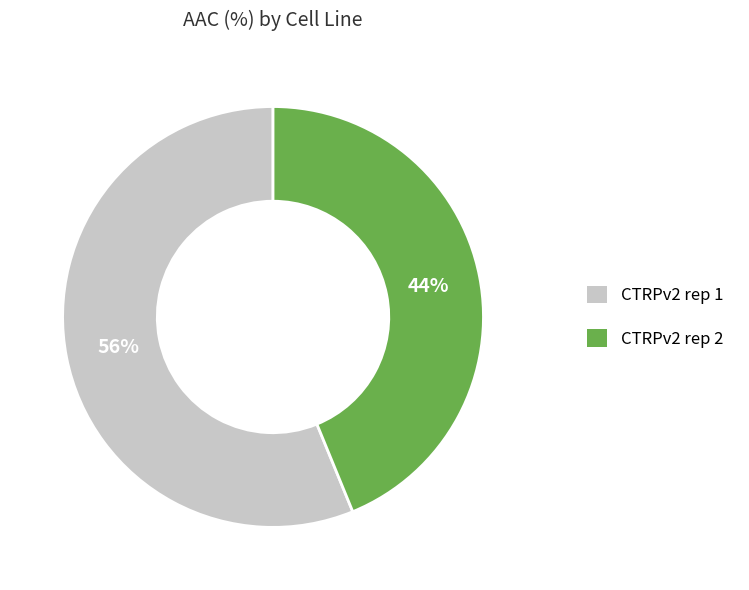

What percentage is the CTRPv2 rep 2 slice, to the nearest percent?

44%